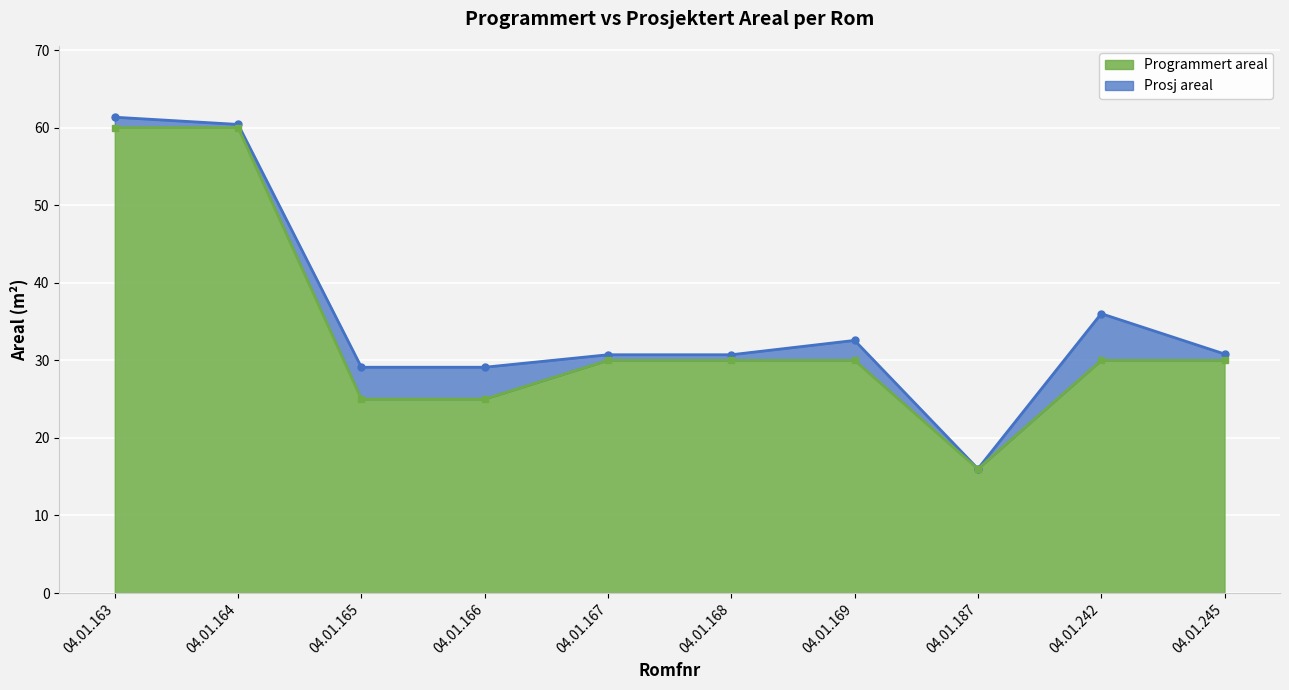

True or false: Prosj areal and Programmert areal cross at least once.

False